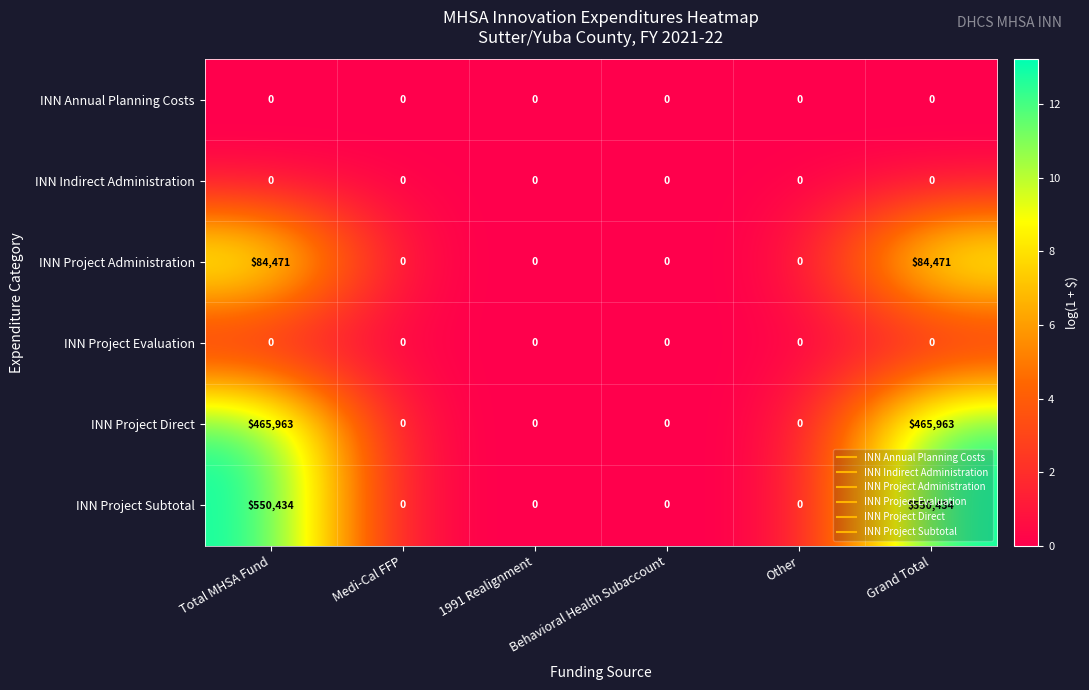

The value of INN Project Subtotal at Behavioral Health Subaccount is 0. True or false?

True